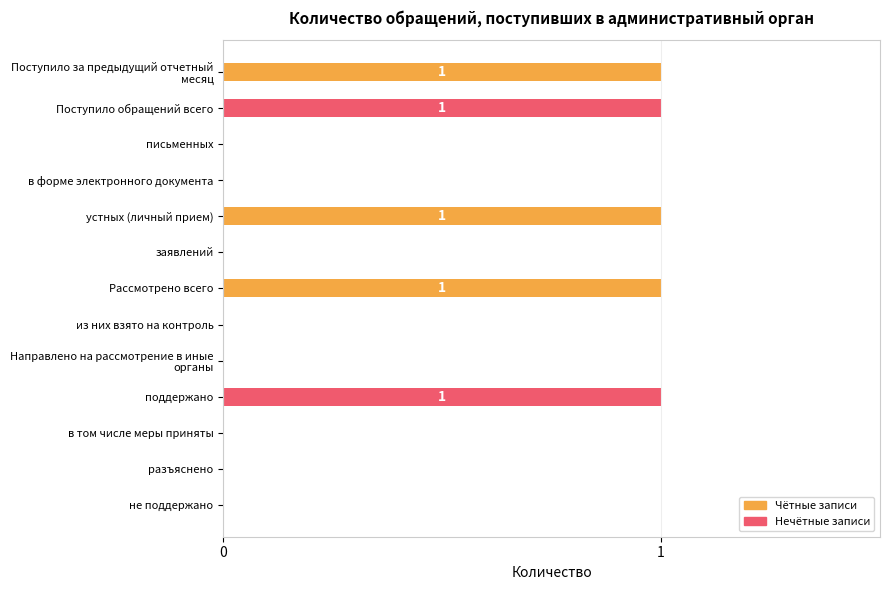

Between не поддержано and поддержано, which is larger?

поддержано